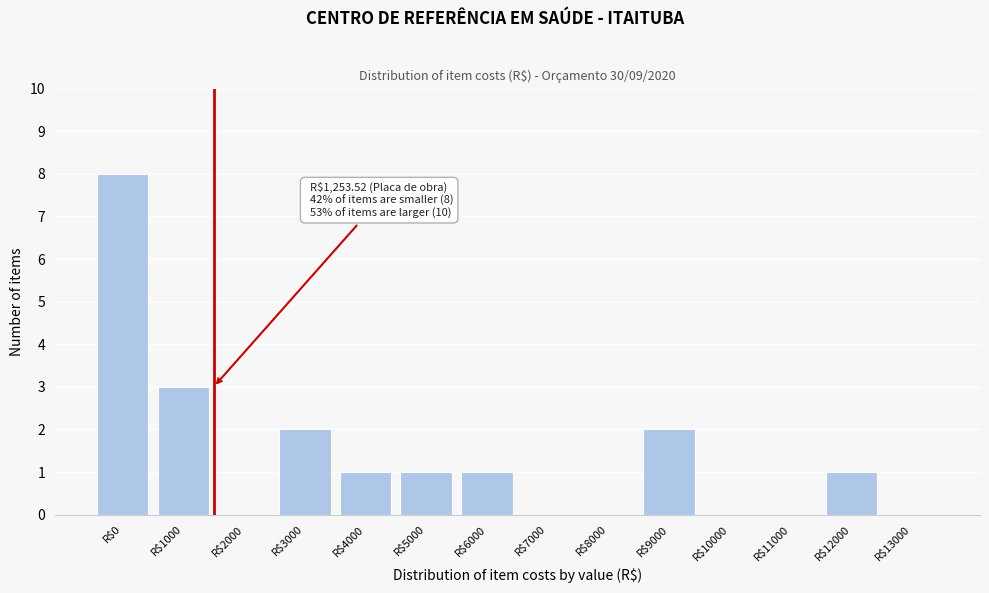

Where is the data nearest to the value 4?

R$1000